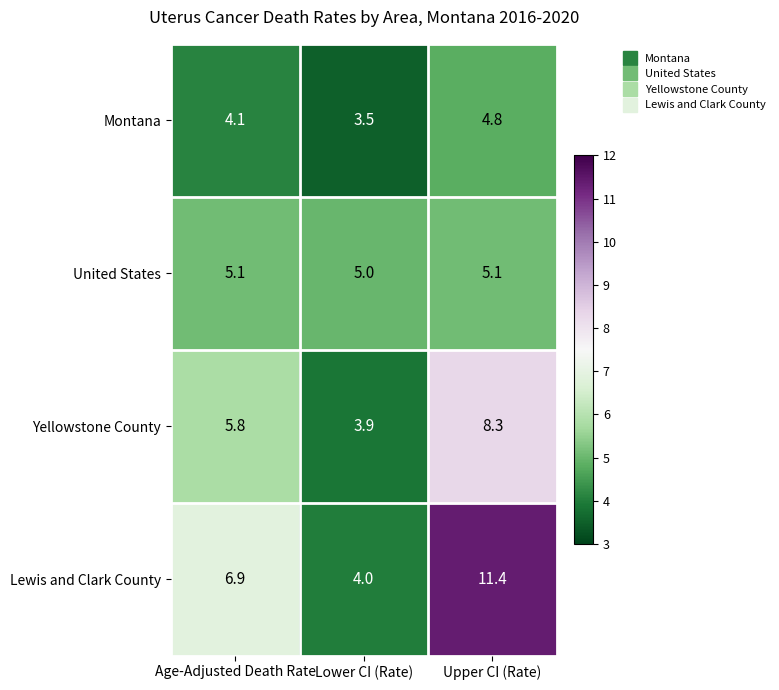

Reading right to left, extract all data points from this chart.

Montana: 4.8	3.5	4.1
United States: 5.1	5.0	5.1
Yellowstone County: 8.3	3.9	5.8
Lewis and Clark County: 11.4	4.0	6.9